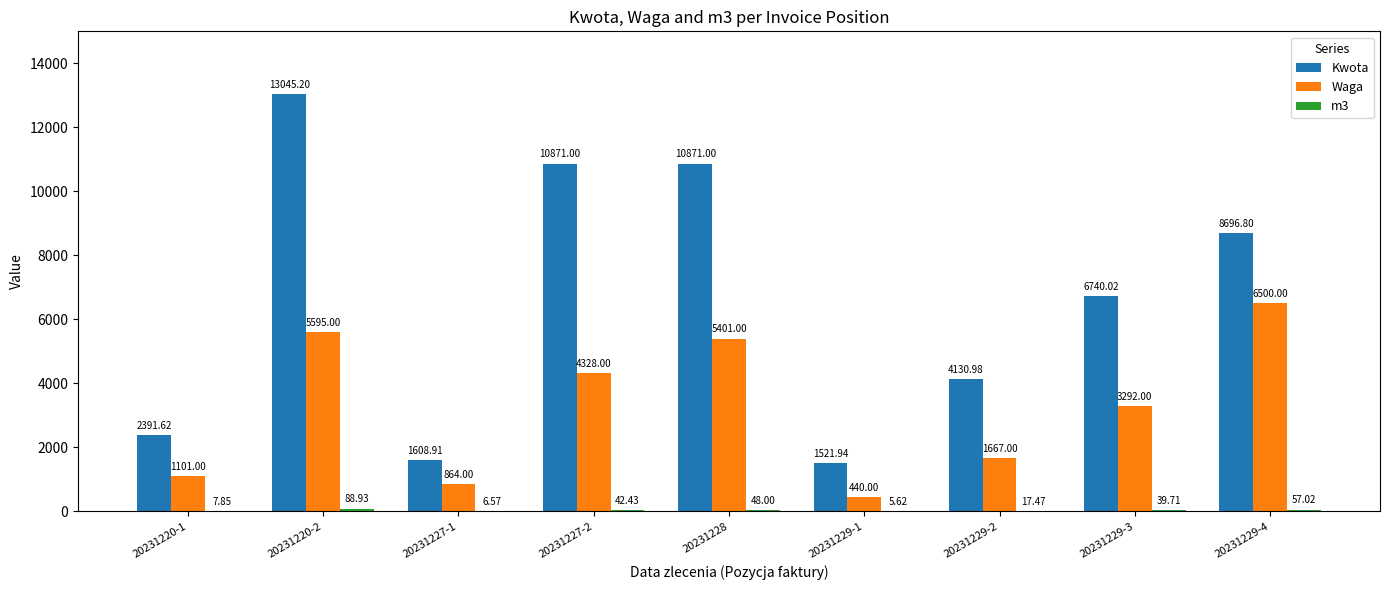

What is the sum of all Waga values?

29188.0